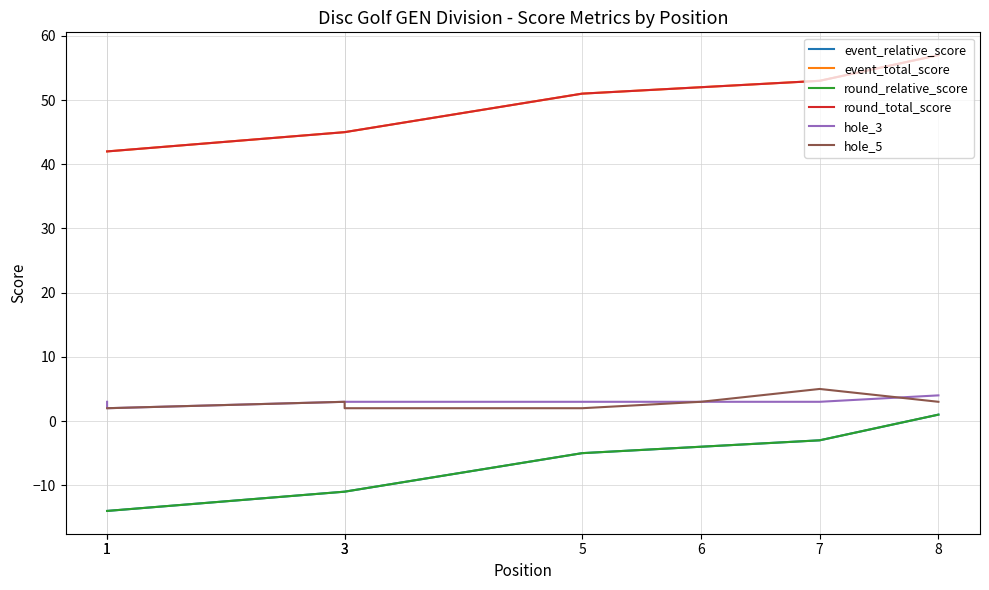

Which label corresponds to the largest value in the chart?

8